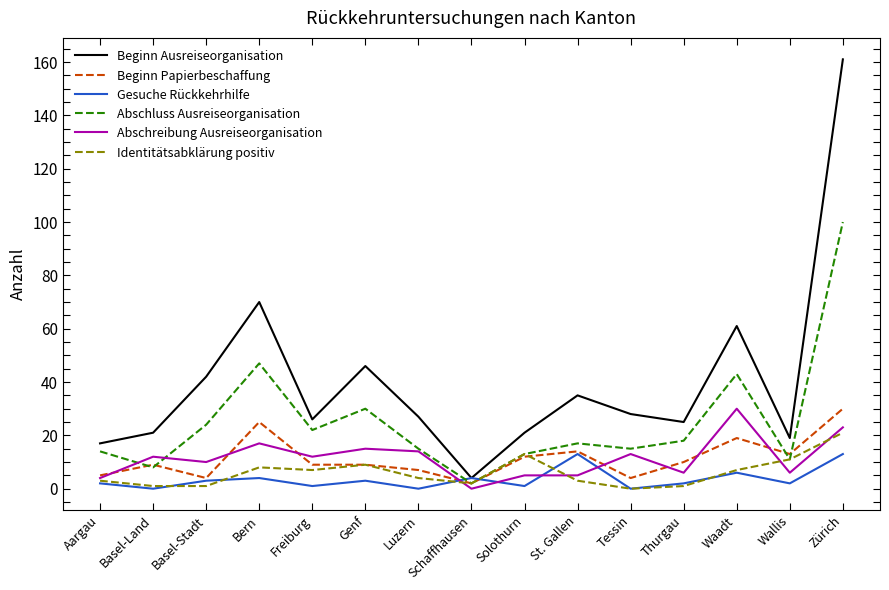

Which series has the widest spread of values?

Beginn Ausreiseorganisation